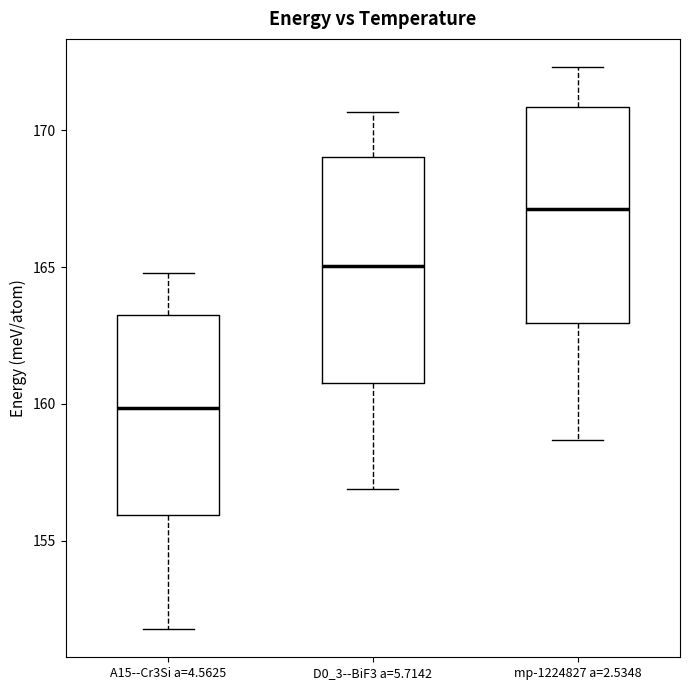

Reading left to right, read every box against the y-axis: the position of its median line, the range the box covers, and the ends of its whiskers. The values are not printed on the chart, so give them approximately, as read against the axis.

A15--Cr3Si a=4.5625: median 160.0, box 156.0 to 163.0, whiskers 152.0 to 165.0
D0_3--BiF3 a=5.7142: median 165.0, box 161.0 to 169.0, whiskers 157.0 to 170.5
mp-1224827 a=2.5348: median 167.0, box 163.0 to 171.0, whiskers 158.5 to 172.5